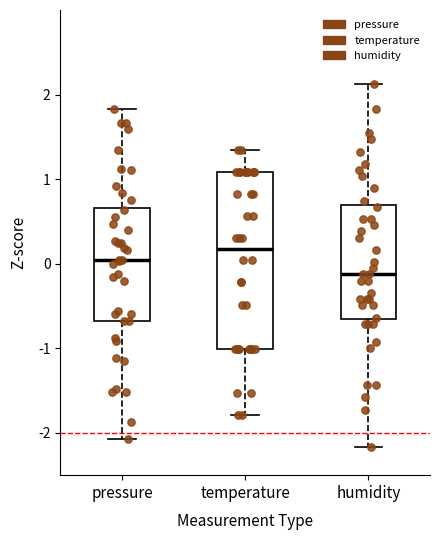

Which box is the tallest, from its lower edge to its upper edge?

temperature